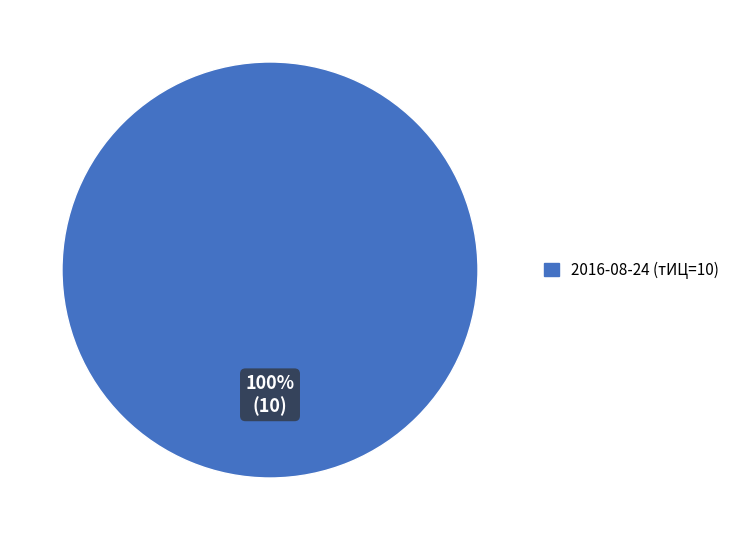

What is the majority slice?

2016-08-24 (тИЦ=10)